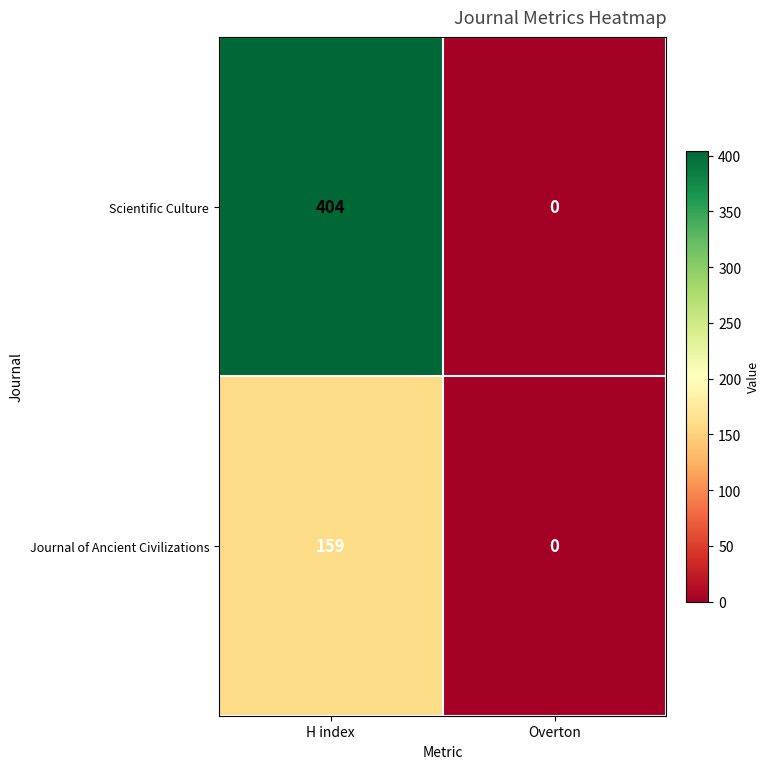

What is the difference between the maximum and minimum values in the Scientific Culture series?

404